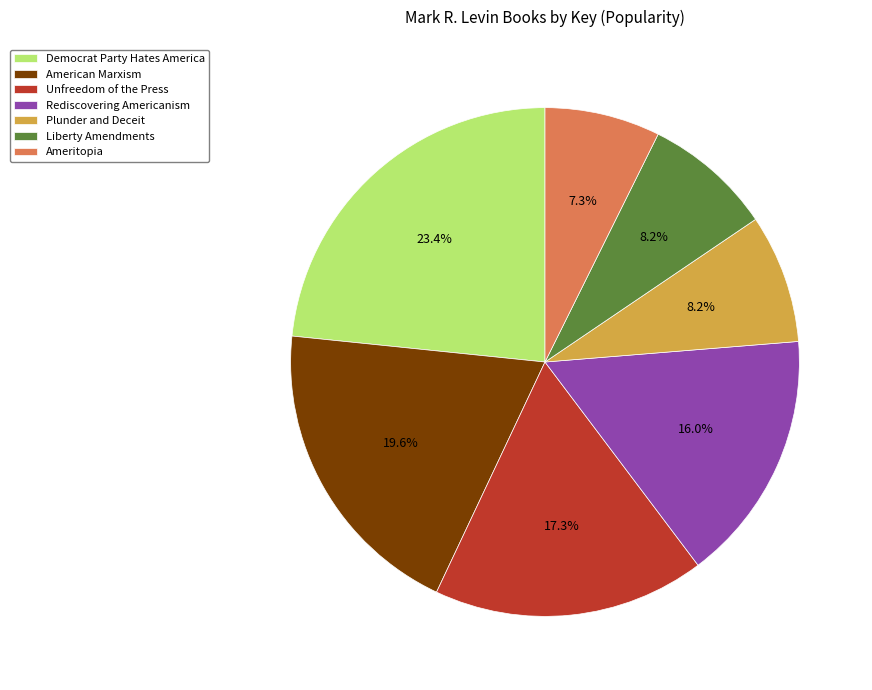

Which category has the biggest portion of the pie?

Democrat Party Hates America